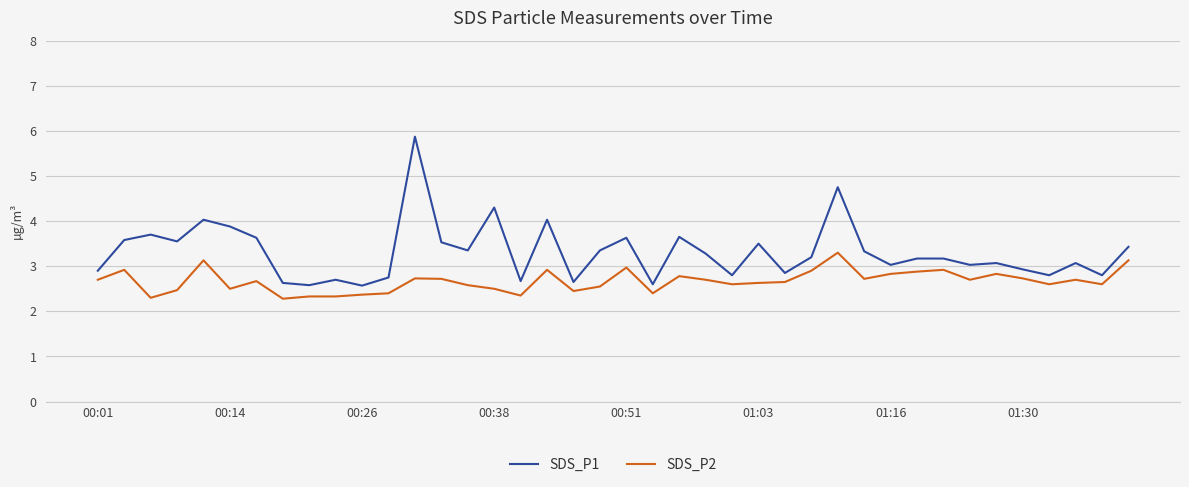

What is the highest value of the SDS_P1 series?

5.9